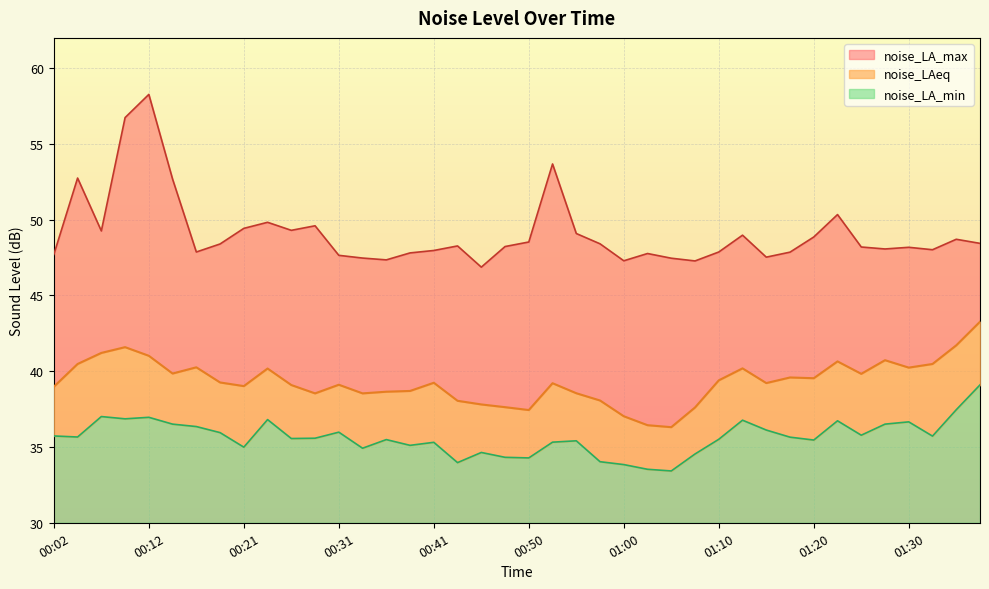

Where is the first local minimum for noise_LA_min?

00:04